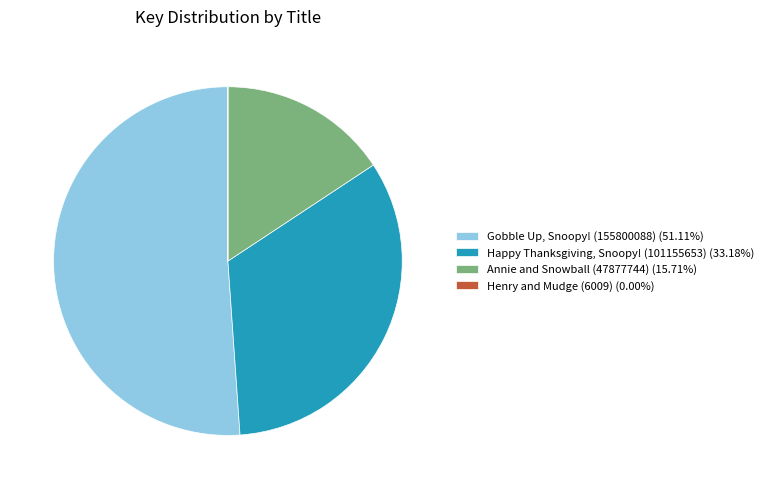

Do Gobble Up, Snoopy! (155800088) (51.11%) and Annie and Snowball (47877744) (15.71%) together represent more than half of the pie?

Yes